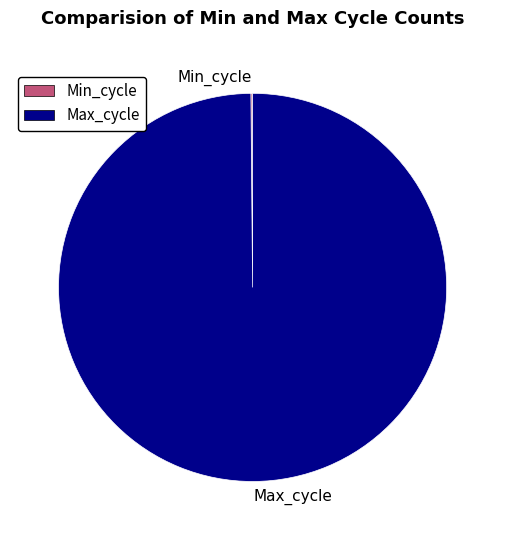

True or false: Max_cycle accounts for 100% of the total.

True